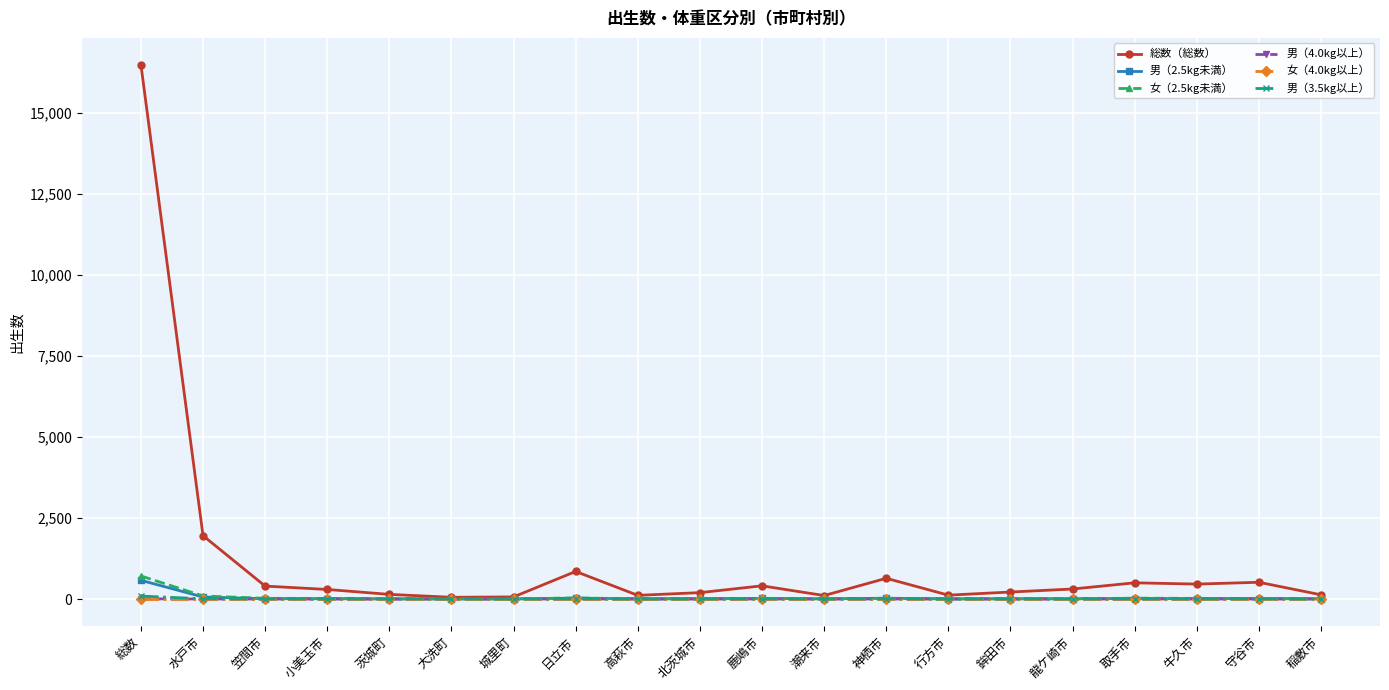

What is the greatest value displayed?

16502